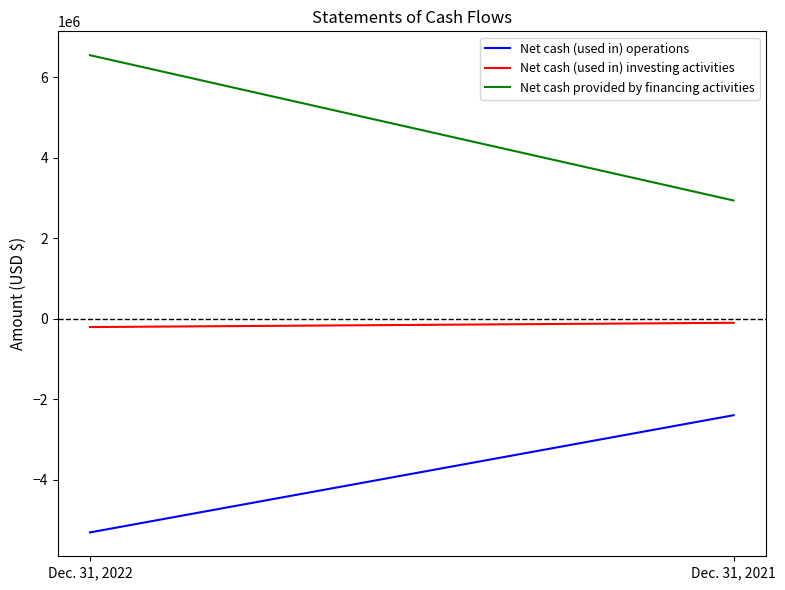

Where is Net cash provided by financing activities nearest to the value 4745909?

Dec. 31, 2022